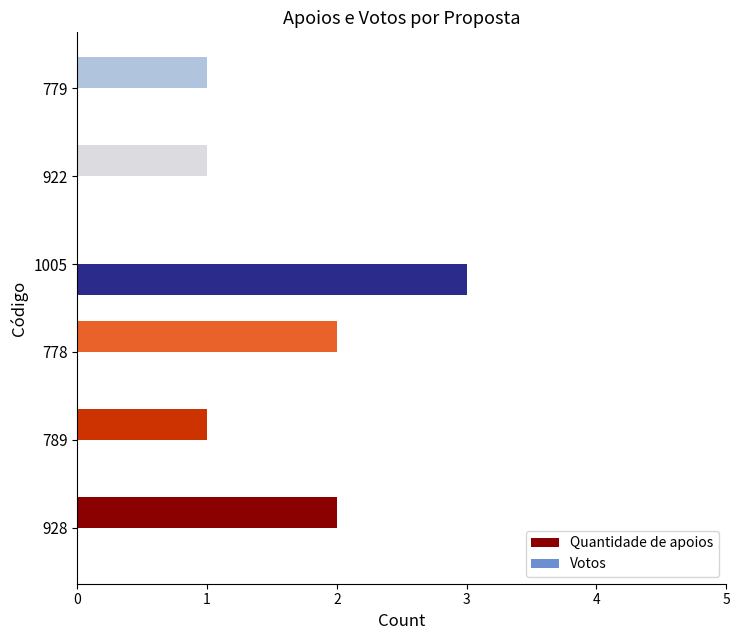

What is the highest value of the Votos series?

3